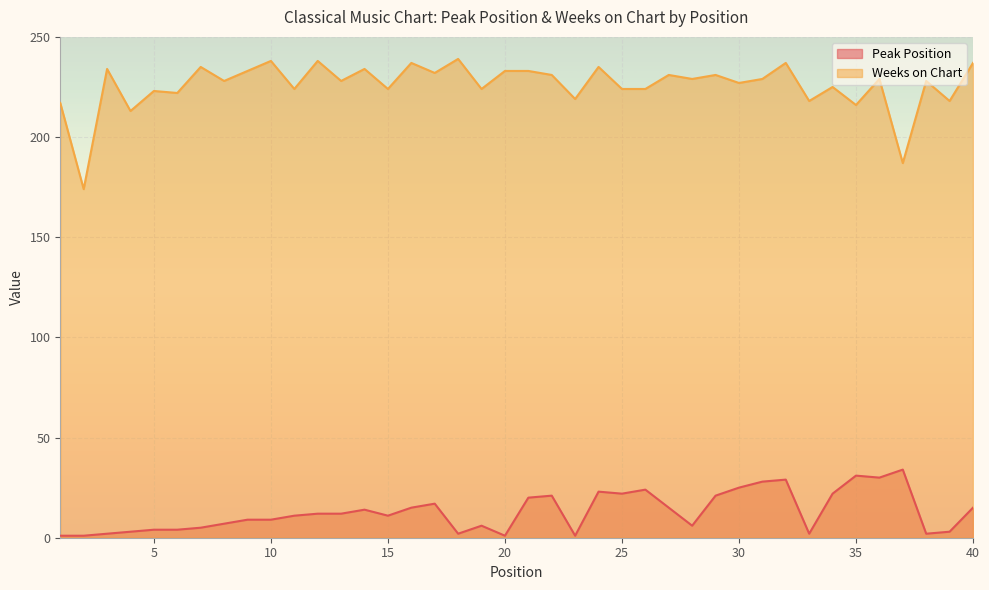

Rank the categories by Peak Position value from lowest to highest.

1, 2, 20, 23, 3, 18, 33, 38, 4, 39, 5, 6, 7, 19, 28, 8, 9, 10, 11, 15, 12, 13, 14, 16, 27, 40, 17, 21, 22, 29, 25, 34, 24, 26, 30, 31, 32, 36, 35, 37